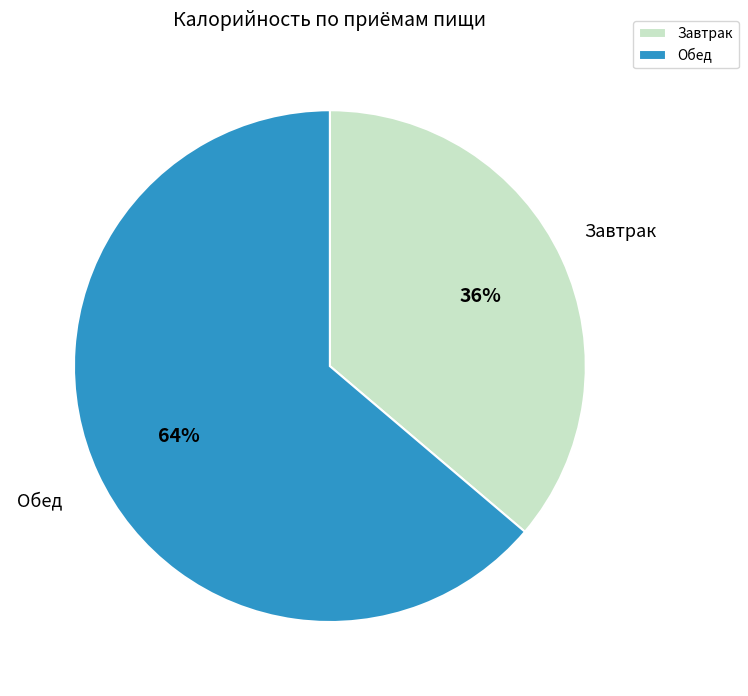

To the nearest percent, what portion does Завтрак represent?

36%